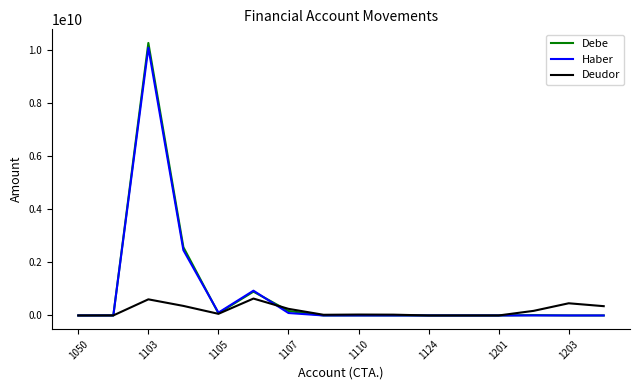

Does the chart display data point markers on the line(s)?

No